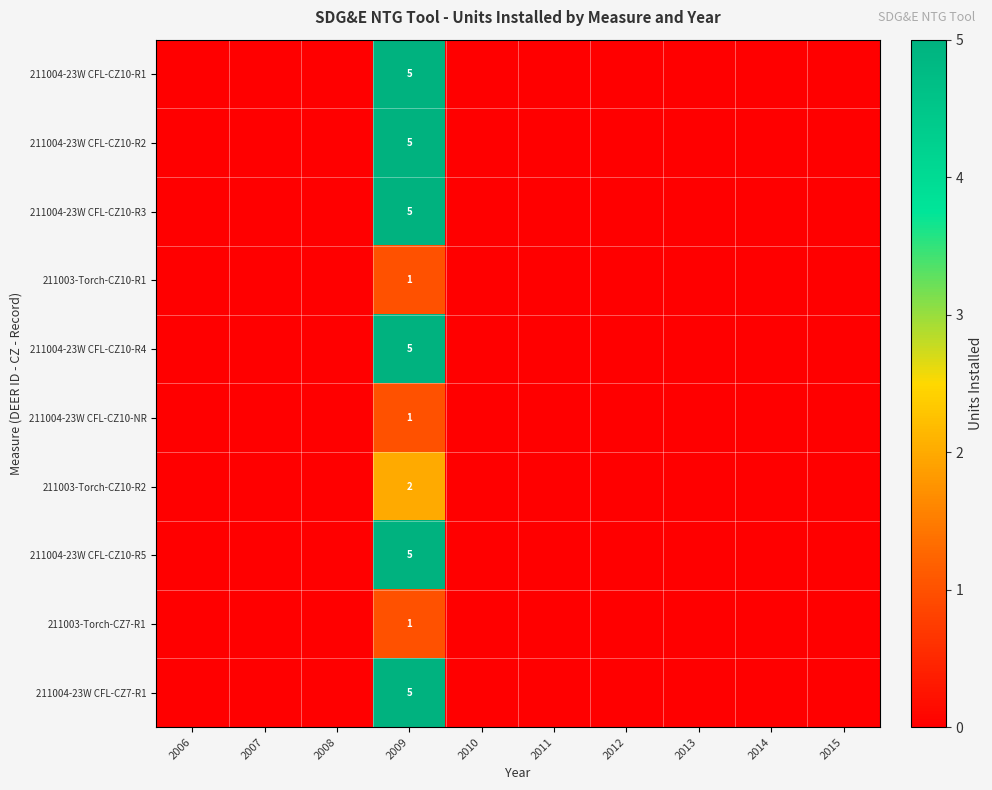

At how many categories does at least one series exceed 1?

1